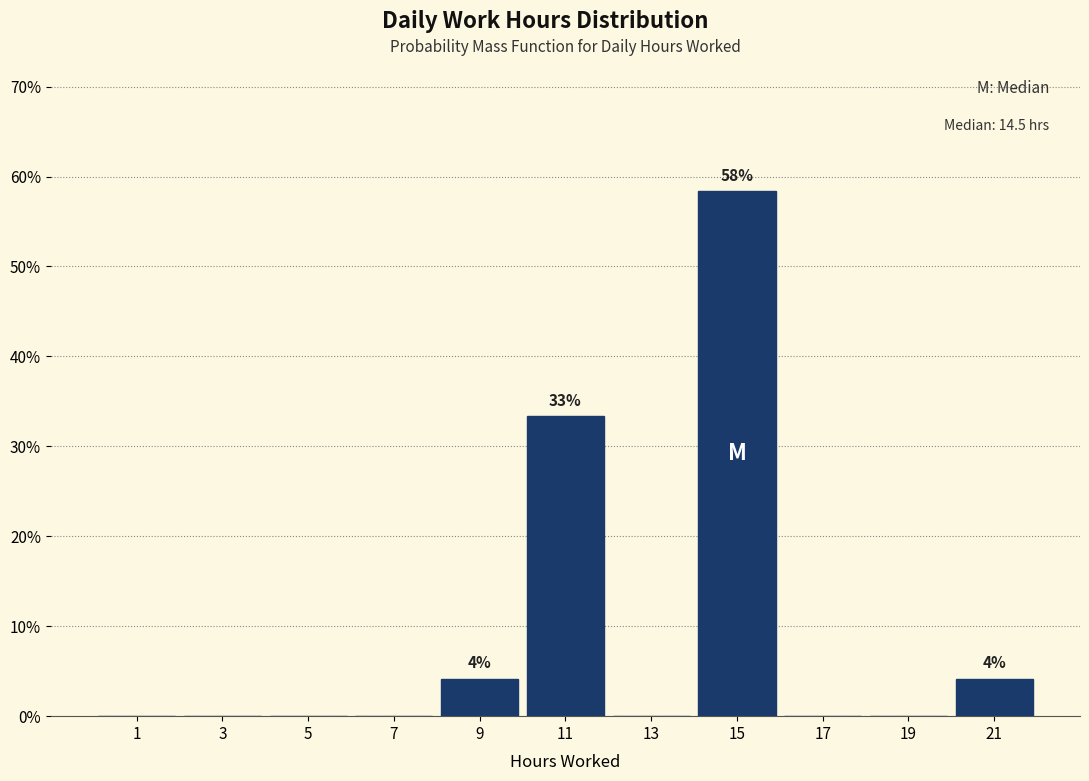

Reading left to right, what are all the values shown in this chart?

1=0.0	3=0.0	5=0.0	7=0.0	9=4.2	11=33.3	13=0.0	15=58.3	17=0.0	19=0.0	21=4.2